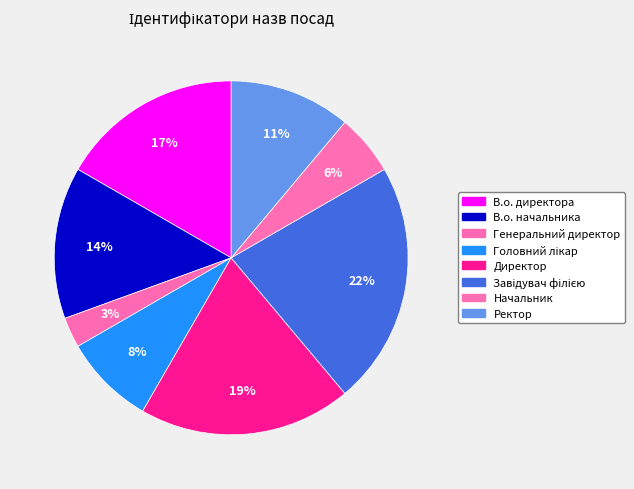

How many slices are in this pie chart?

8